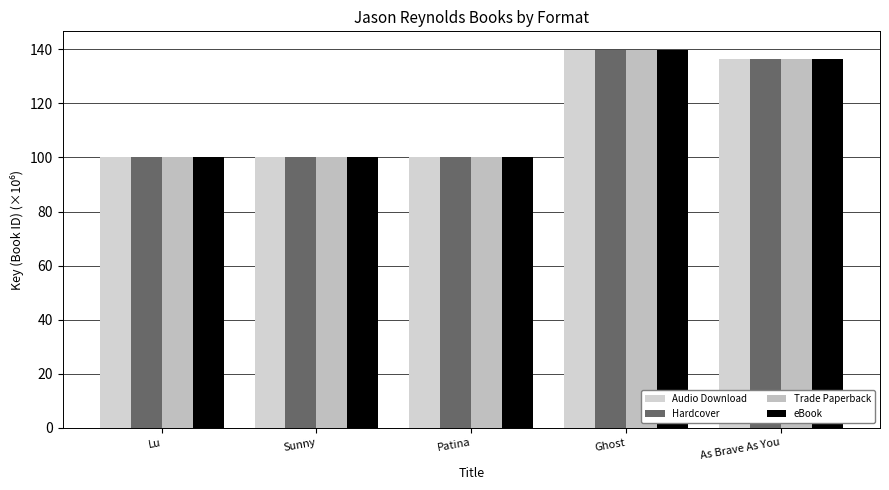

What is the lowest value of the Audio Download series?

100.2